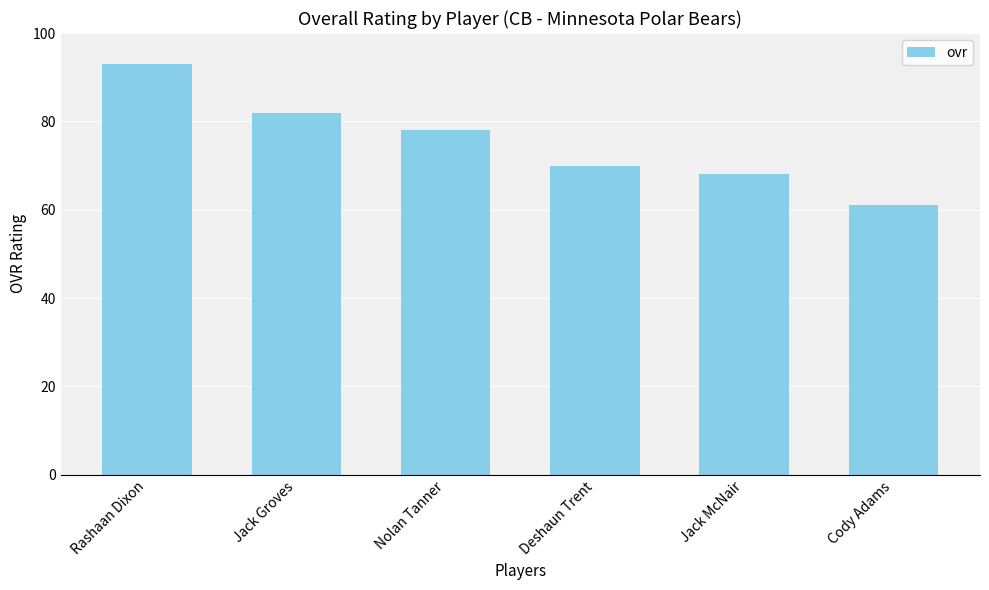

What is the difference between the maximum and second lowest values?

25